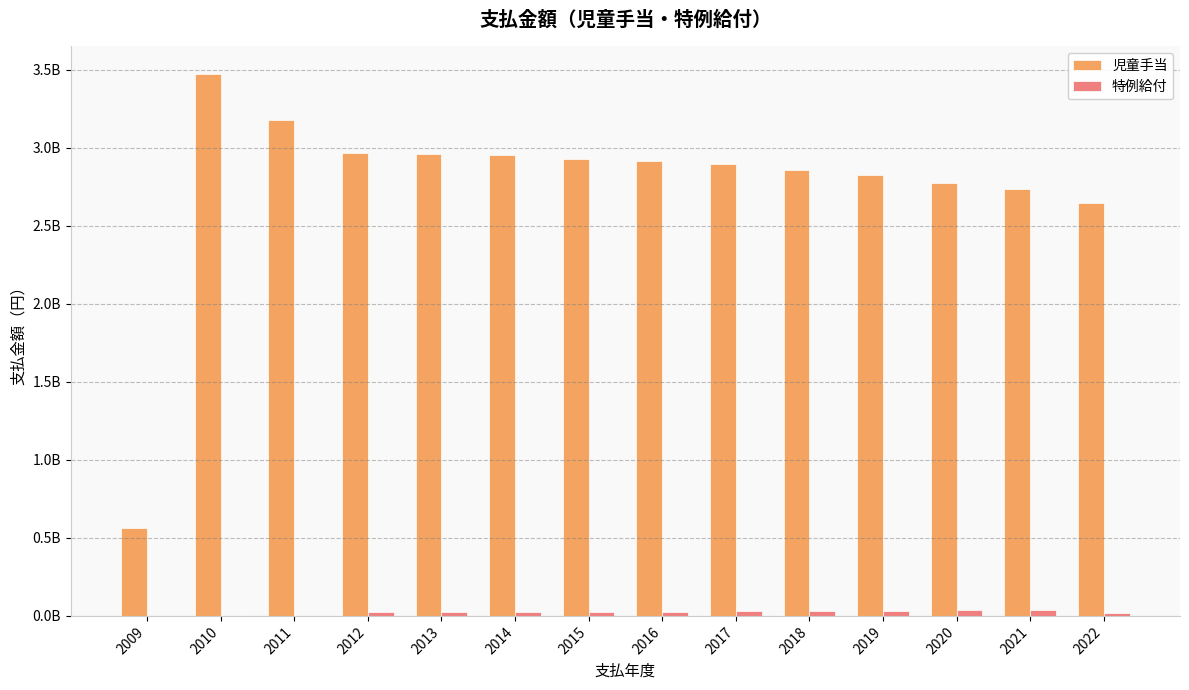

Which series changed the most between 2010 and 2016?

児童手当